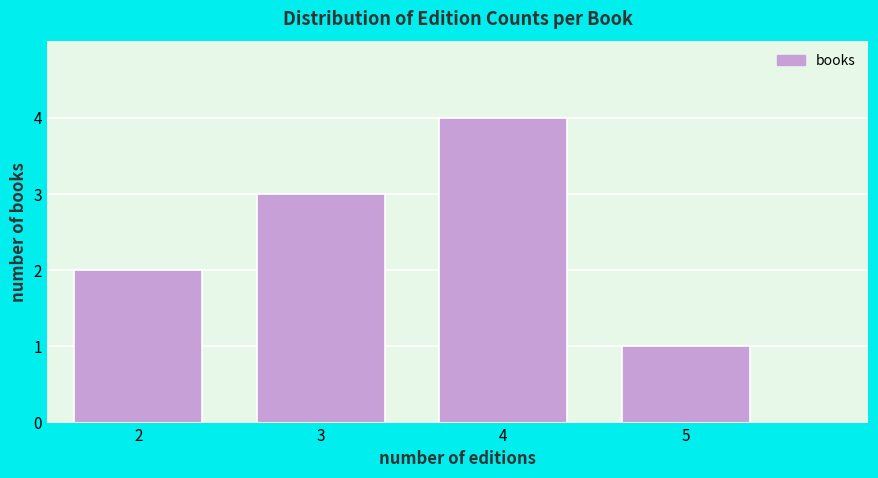

Reading left to right, transcribe all the data shown in this chart.

2	3	4	1